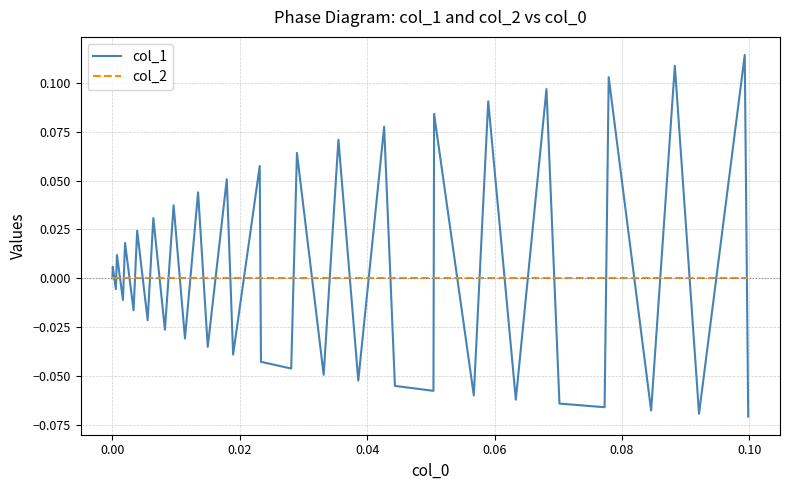

Which series has the largest range (max minus min)?

col_1